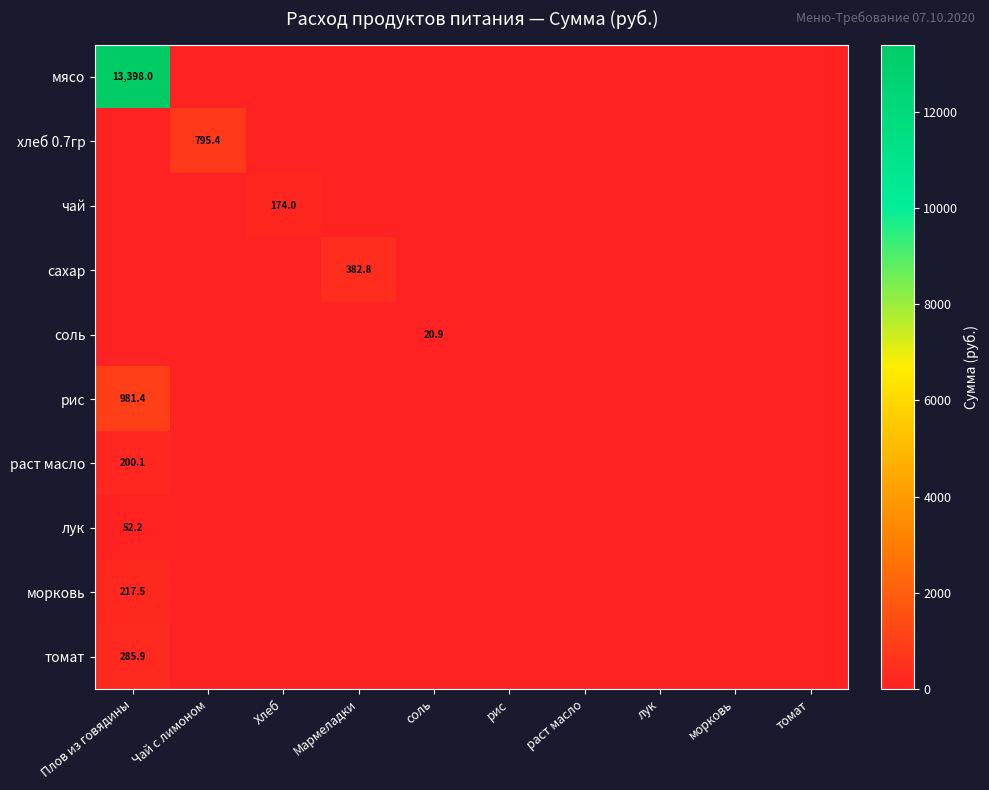

The value of морковь at Плов из говядины is 217.5. True or false?

True